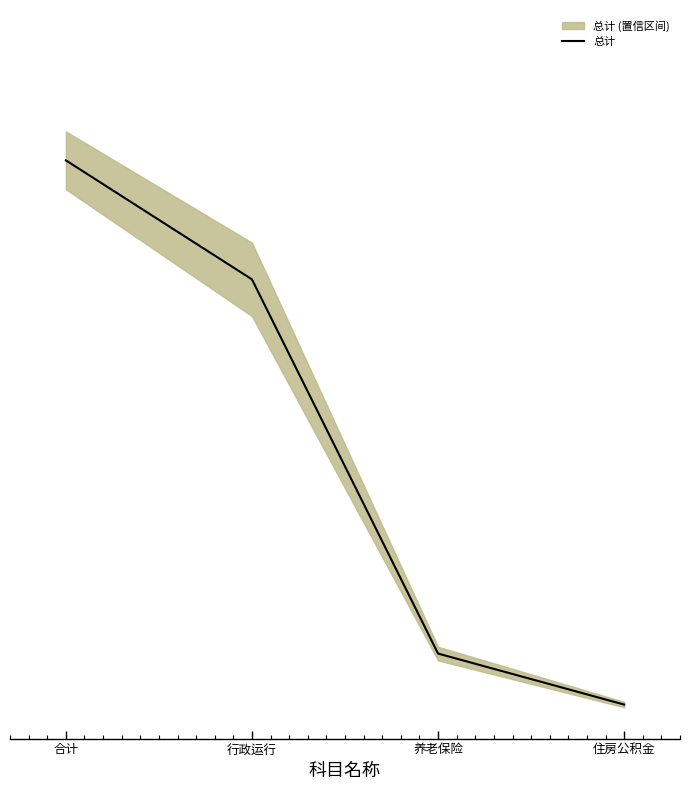

At which label does the data first exceed 645956?

合计